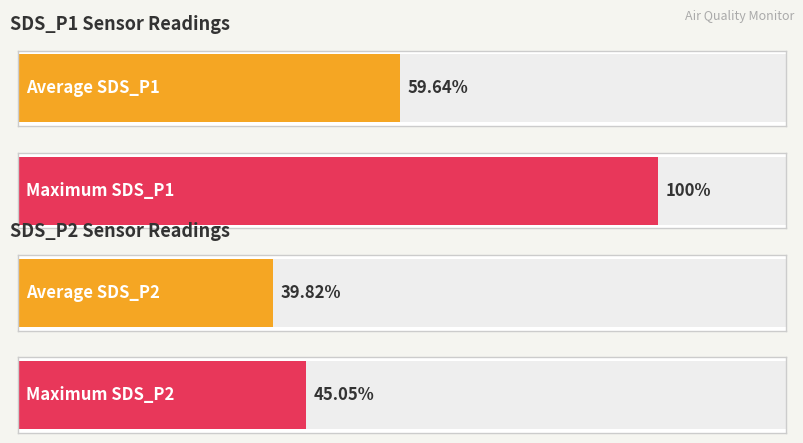

List the series in order of their overall mean, highest first.

SDS_P1, SDS_P2